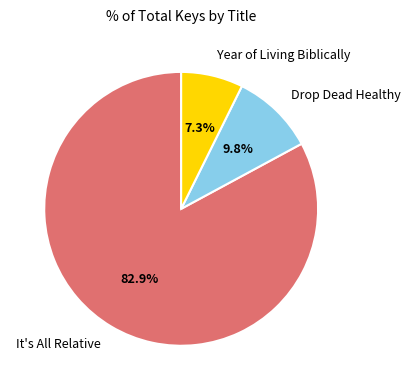

Is it true that Year of Living Biblically is 1% of the pie?

False